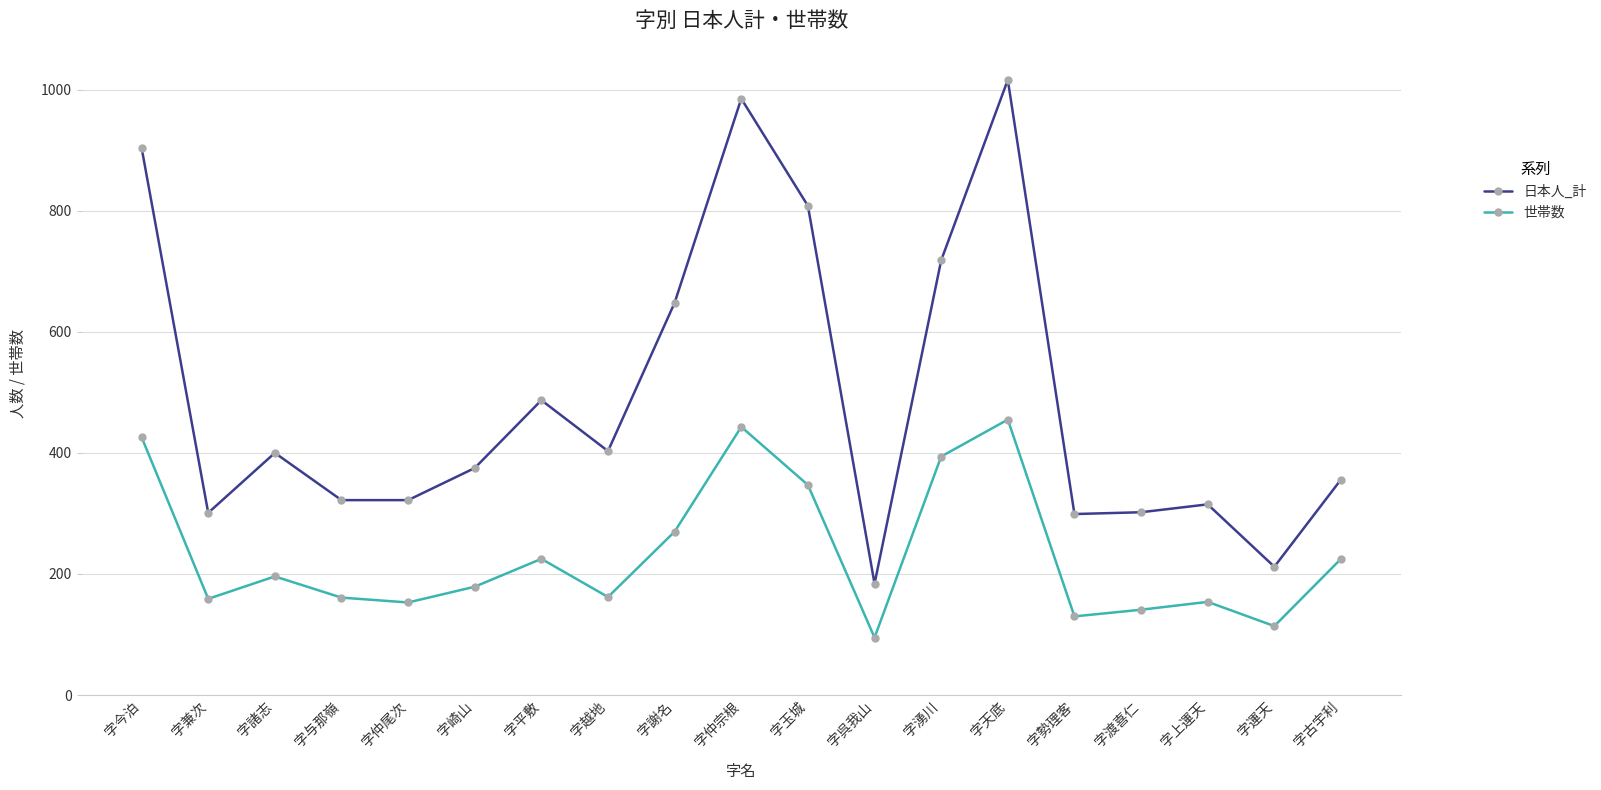

Rank the series by their average value, from lowest to highest.

世帯数, 日本人_計